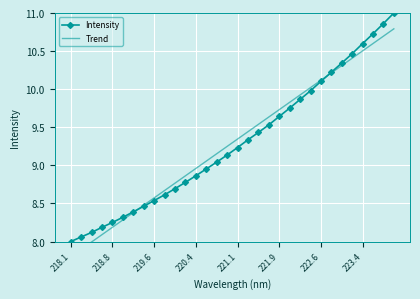

True or false: Intensity has more than 2 points higher than both neighbors.

False